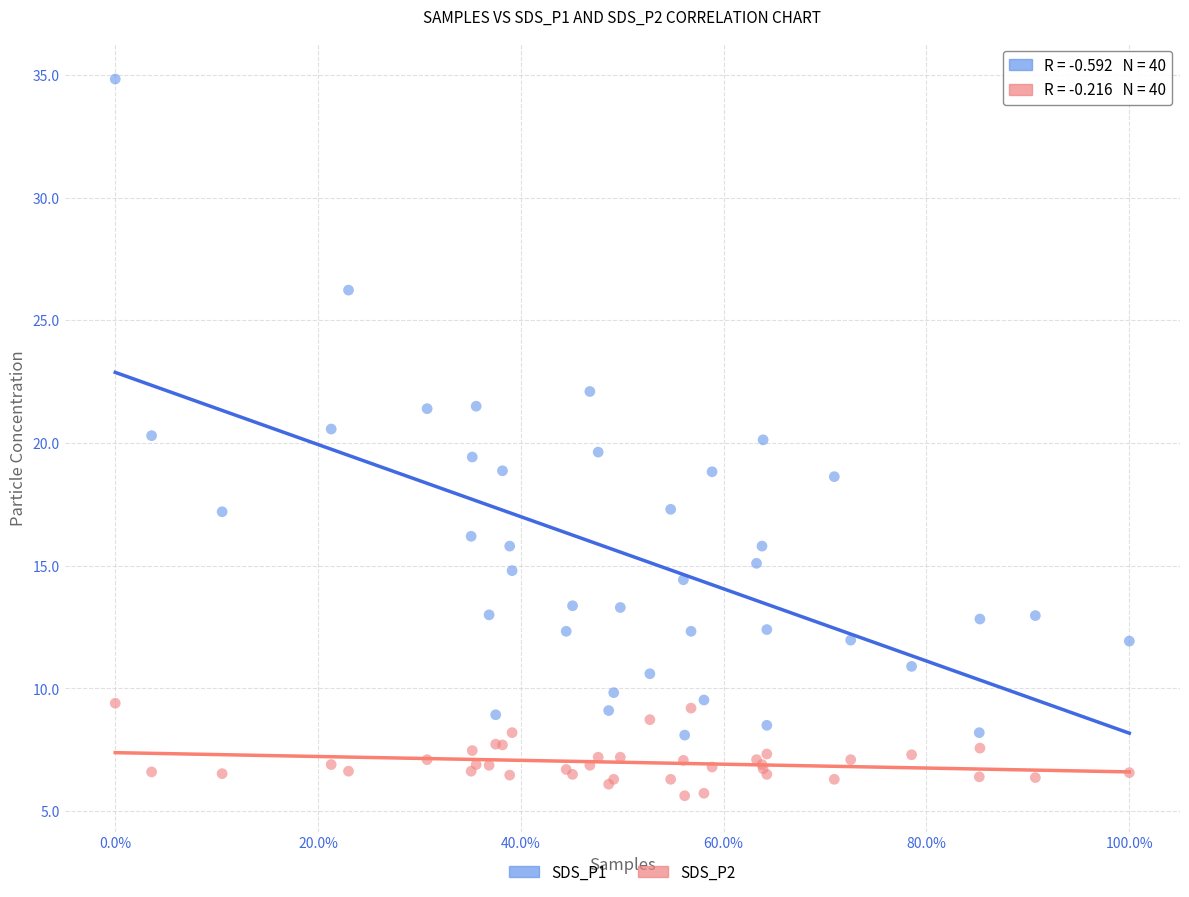

Which series contains the lowest Y value?

SDS_P2